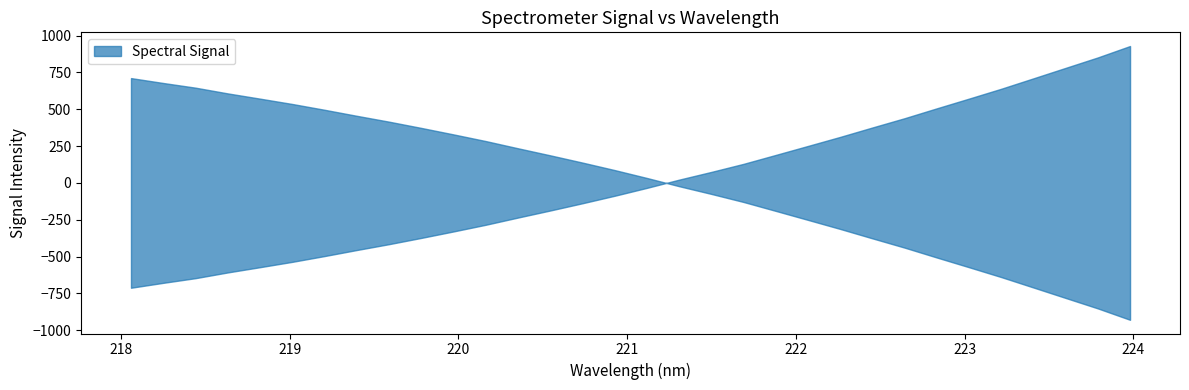

True or false: the data shows 613.2 at 18.

False